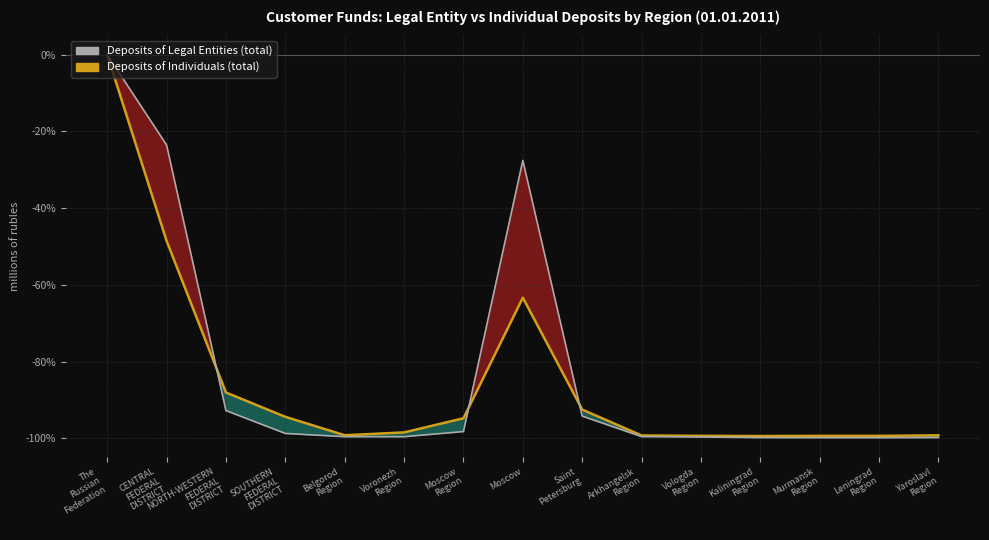

How many times do Deposits of Individuals (total) Line and Deposits of Legal Entities (total) cross each other?

3